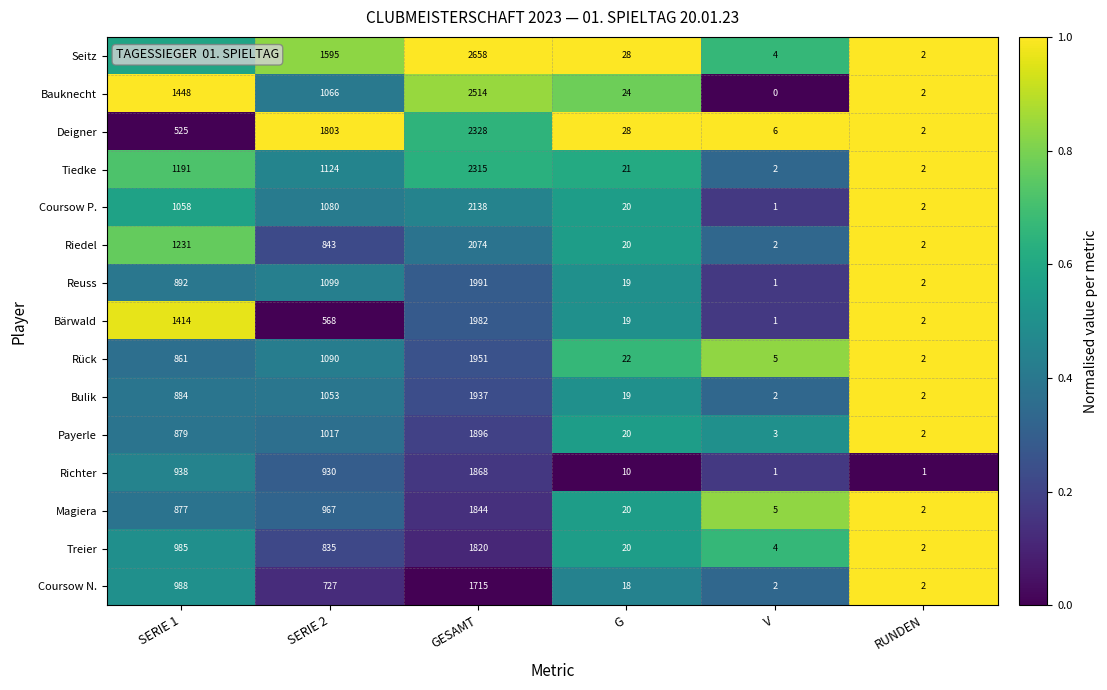

What is the difference between the highest and lowest values at GESAMT?

943